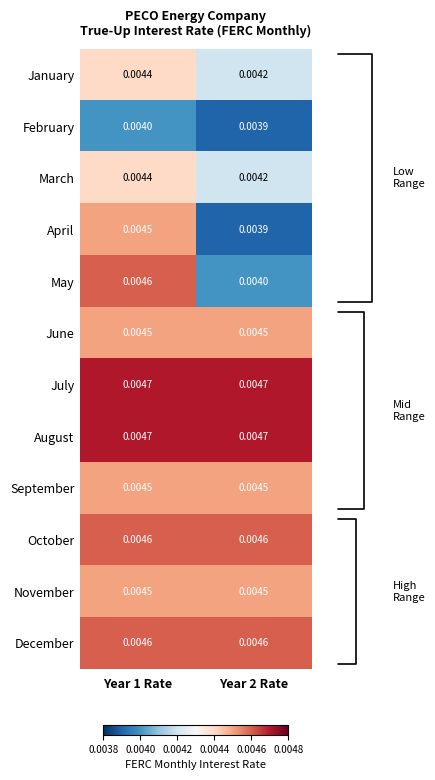

Is the value of April at Year 2 Rate greater than the value of August at Year 1 Rate?

No